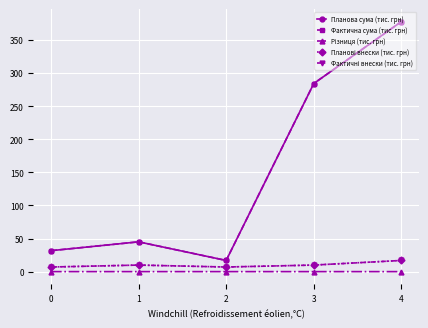

At which category is the sum across all series the highest?

4